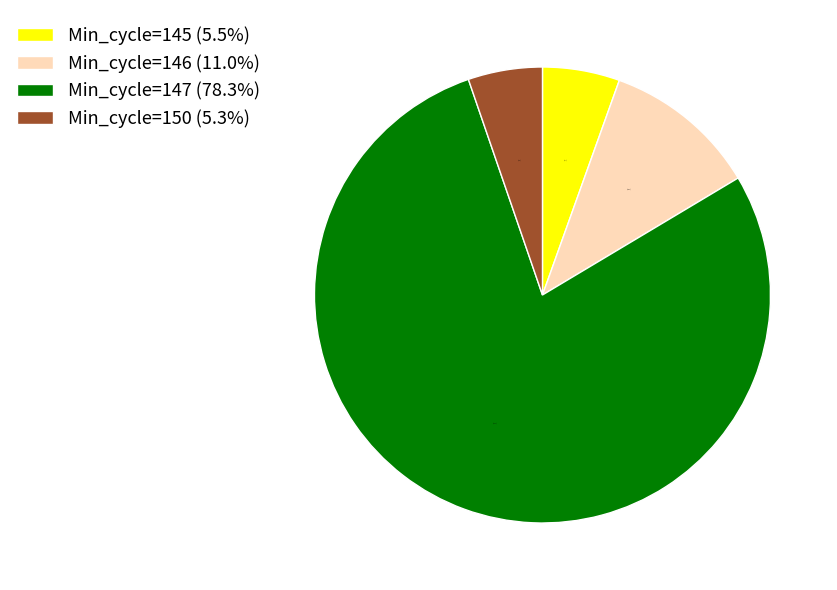

Between Min_cycle=147 (78.3%) and Min_cycle=145 (5.5%), which is larger?

Min_cycle=147 (78.3%)